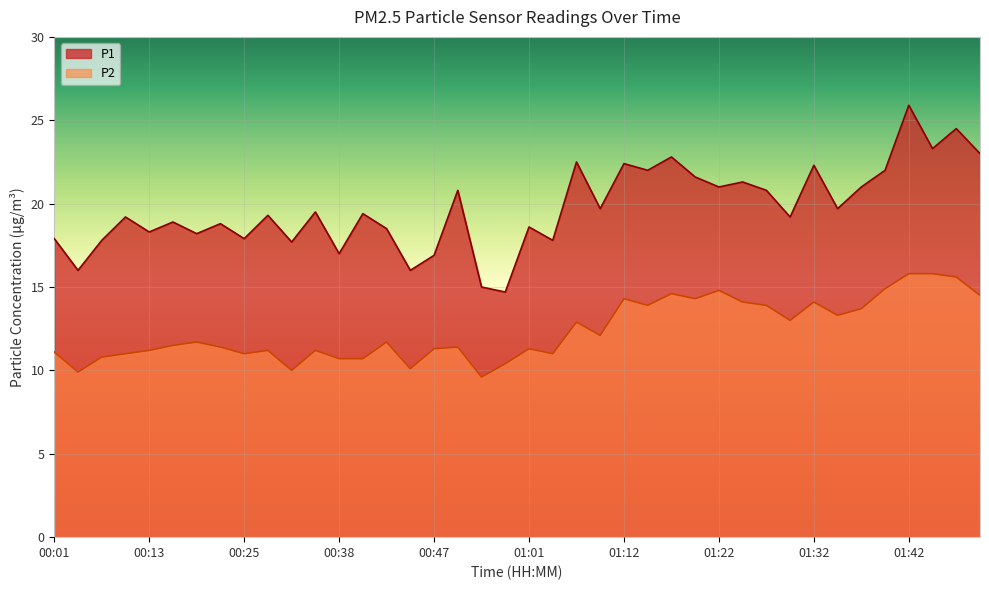

Reading left to right, what are all the values shown in this chart?

P1: 17.9	16.0	17.8	19.2	18.3	18.9	18.2	18.8	17.9	19.3	17.7	19.5	17.0	19.4	18.5	16.0	16.9	20.8	15.0	14.7	18.6	17.8	22.5	19.7	22.4	22.0	22.8	21.6	21.0	21.3	20.8	19.2	22.3	19.7	21.0	22.0	25.9	23.3	24.5	23.0
P2: 11.1	9.9	10.8	11.0	11.2	11.5	11.7	11.4	11.0	11.2	10.0	11.2	10.7	10.7	11.7	10.1	11.3	11.4	9.6	10.4	11.3	11.0	12.9	12.1	14.3	13.9	14.6	14.3	14.8	14.1	13.9	13.0	14.1	13.3	13.7	14.9	15.8	15.8	15.6	14.5